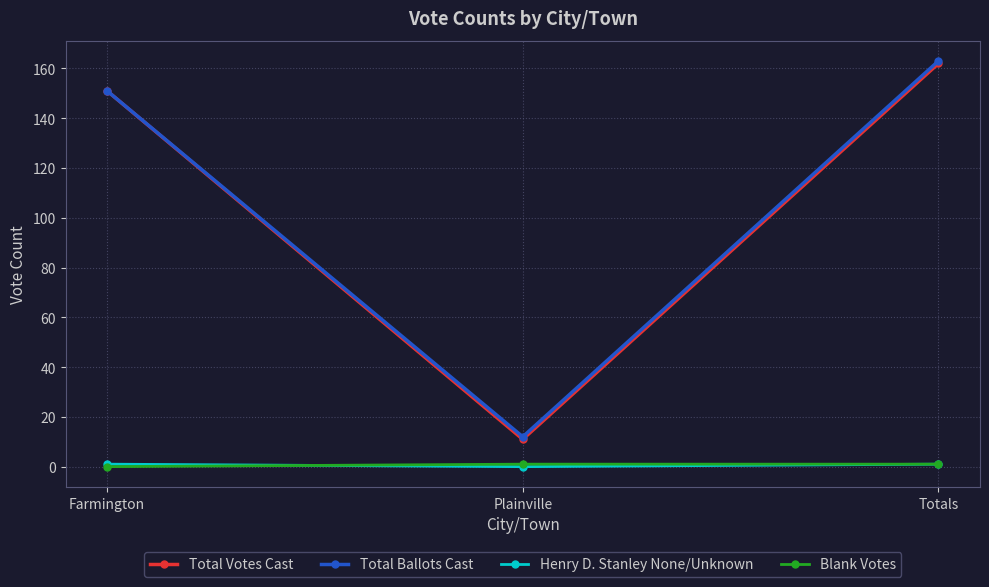

Between Farmington and Totals, which series saw the biggest shift?

Total Ballots Cast